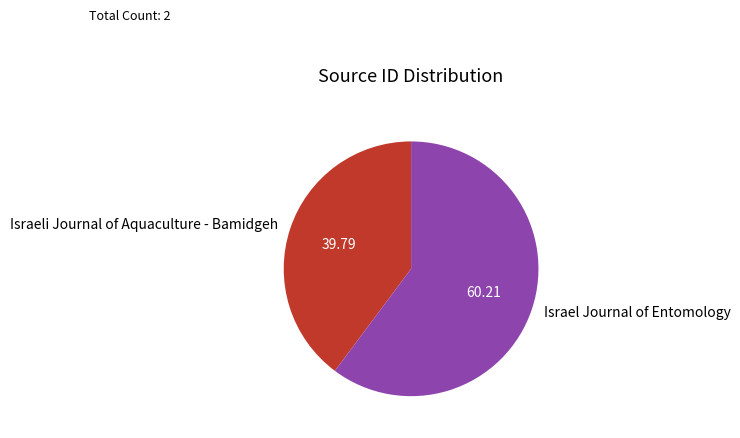

Do Israel Journal of Entomology and Israeli Journal of Aquaculture - Bamidgeh together represent more than half of the pie?

Yes